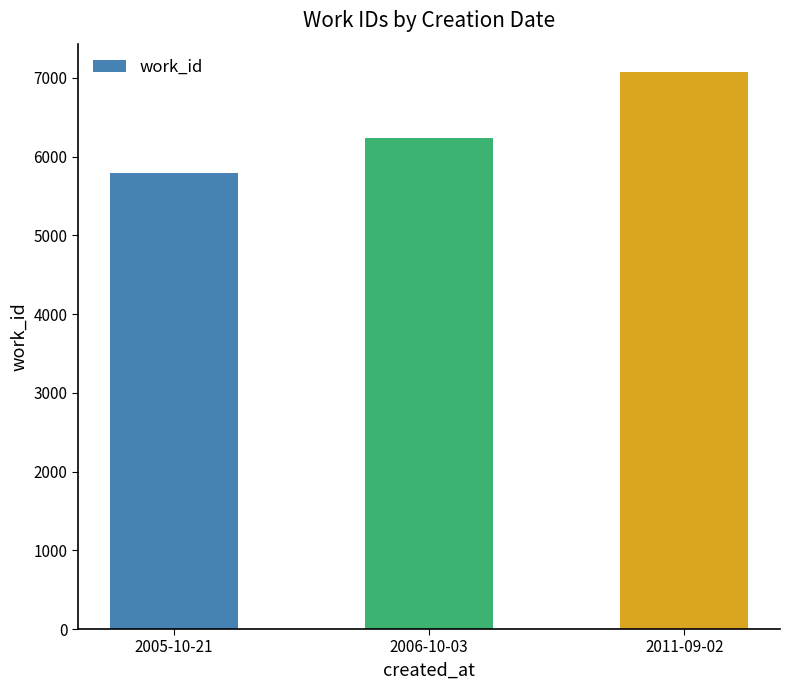

What is the smallest value displayed?

5795